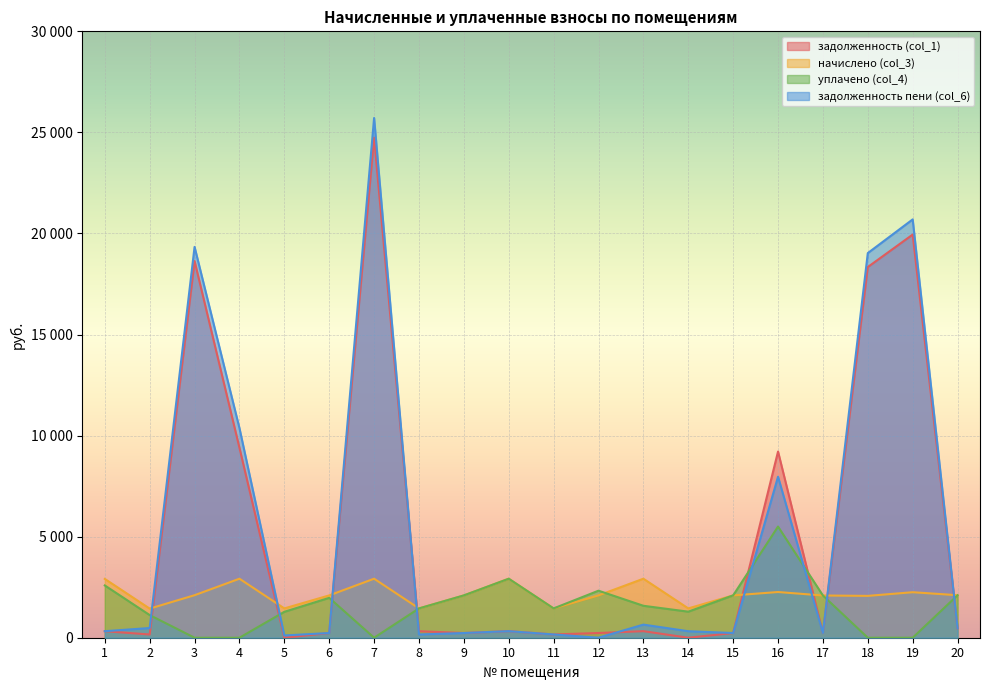

How many data points in начислено (col_3) are above 2094?

13